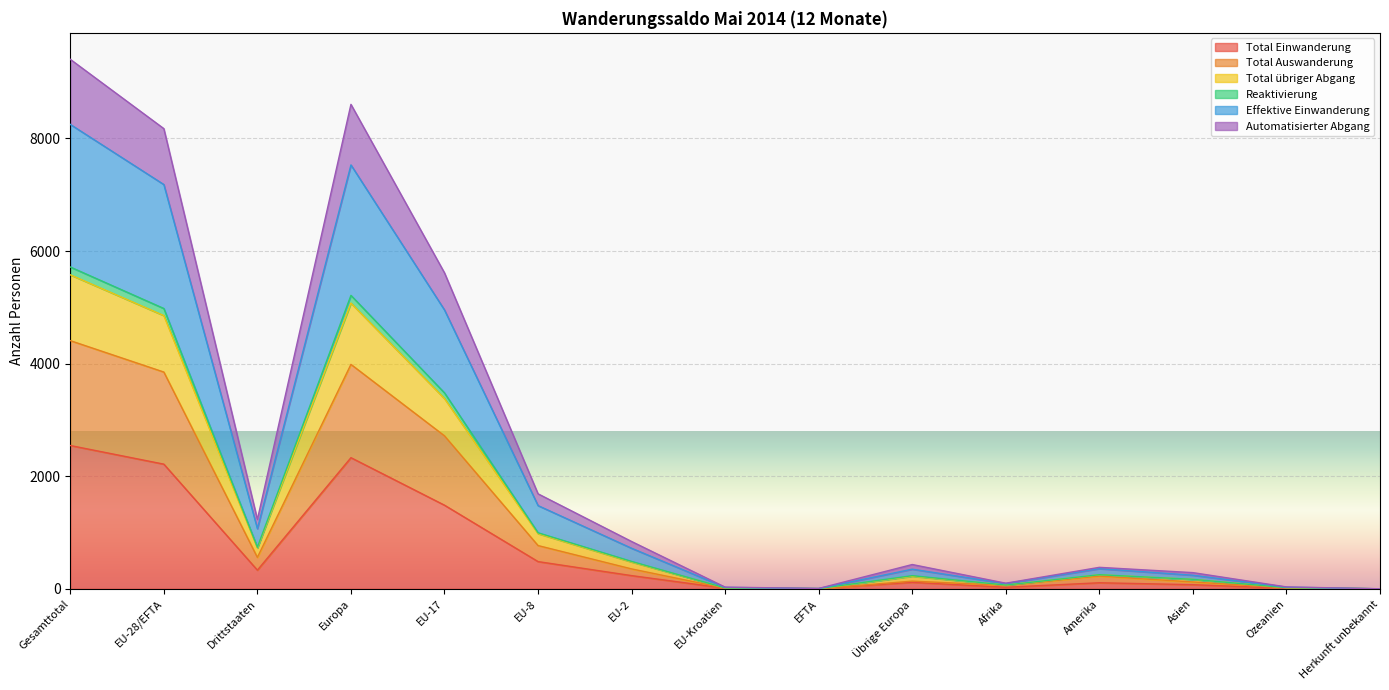

In Total übriger Abgang, how many points are lower than both neighbors (excluding endpoints)?

3